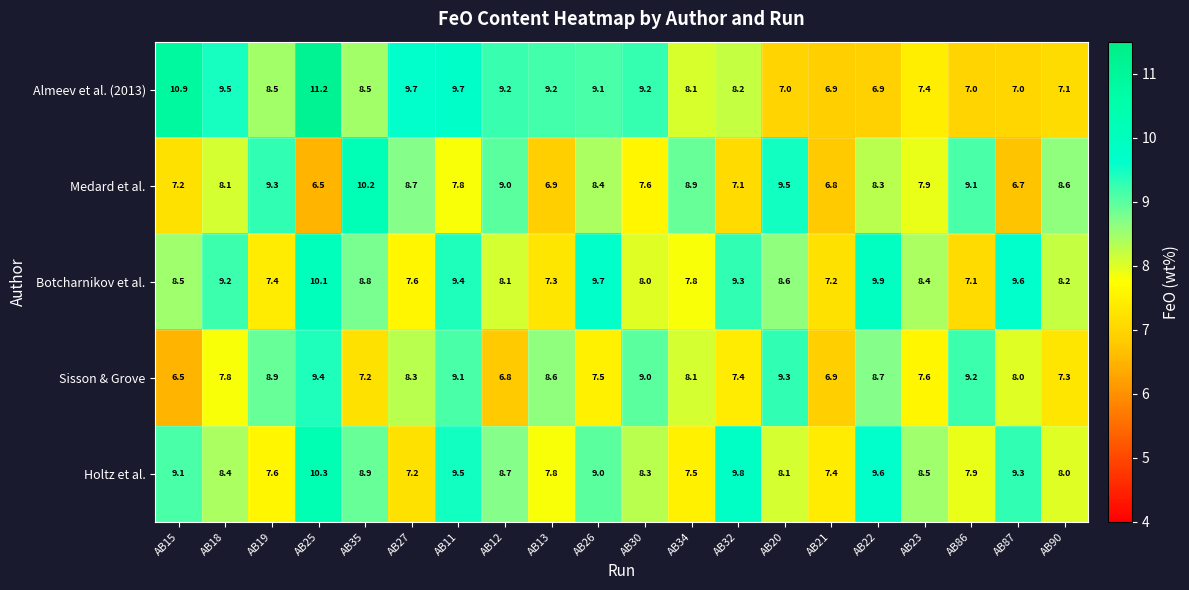

How many series are shown in this chart?

5